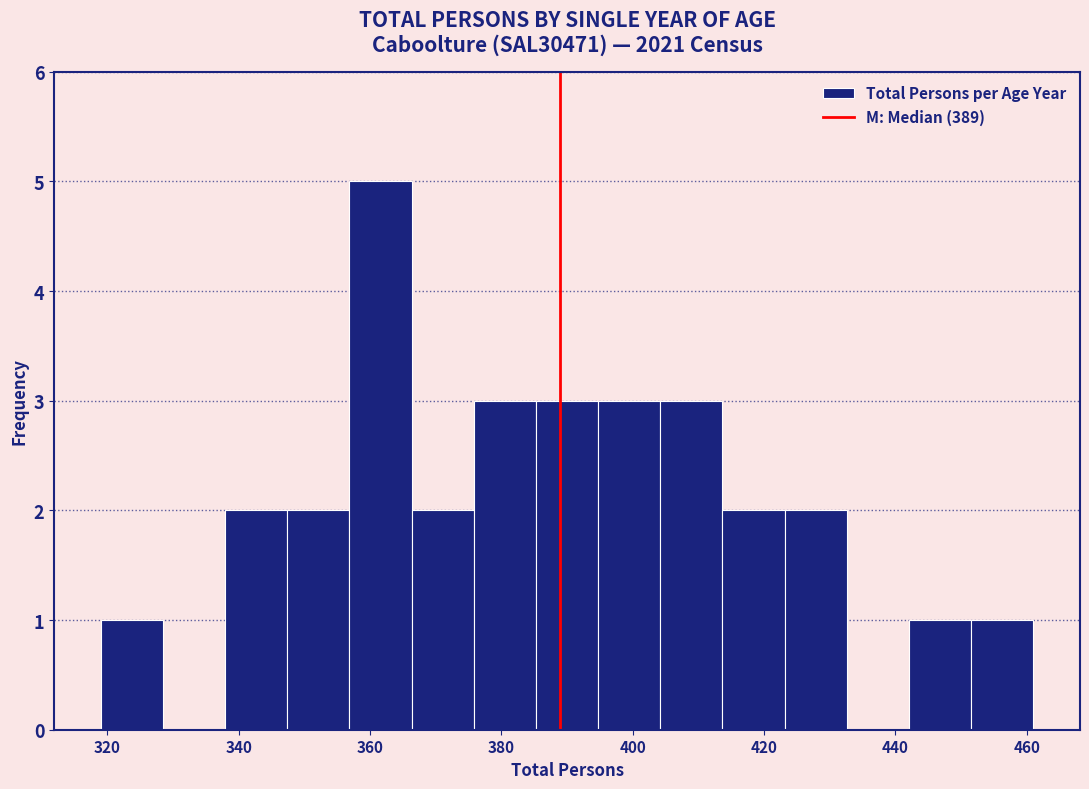

Which range on the x-axis has the tallest bar?

356 to 366